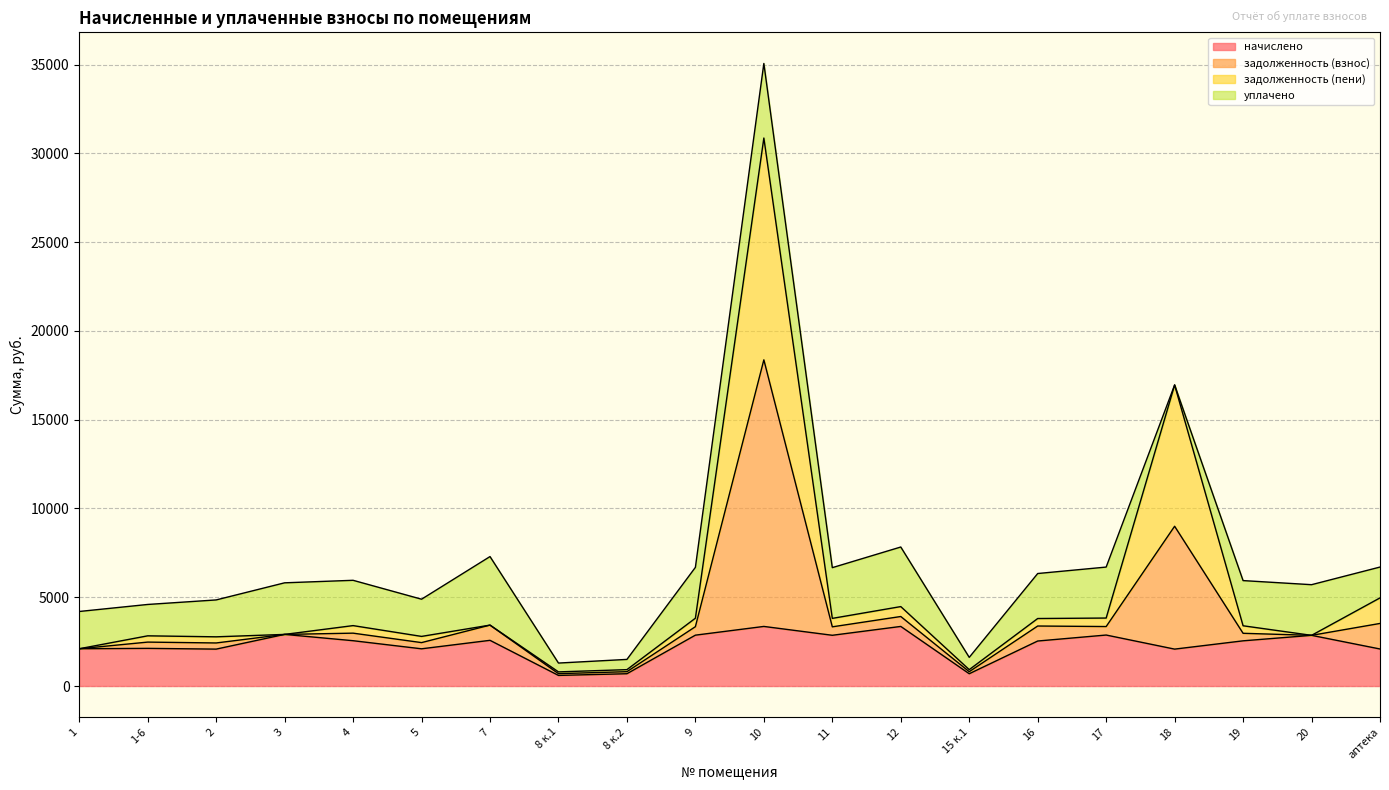

Where is the first local minimum for задолженность (взнос)?

2